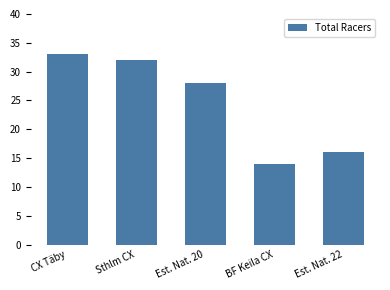

How many values are below 28?

2